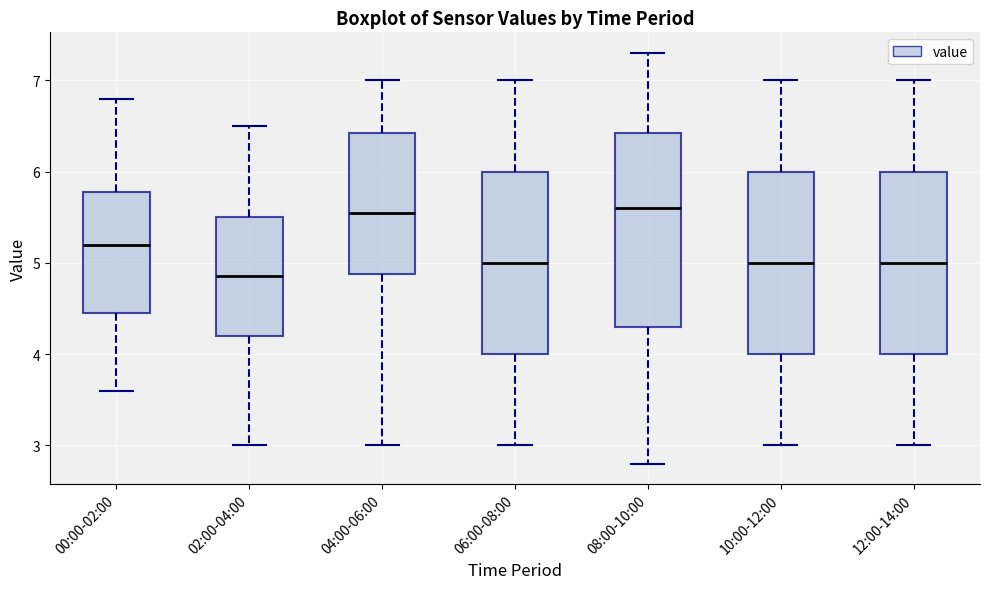

Reading left to right, read every box against the y-axis: the position of its median line, the range the box covers, and the ends of its whiskers. The values are not printed on the chart, so give them approximately, as read against the axis.

00:00-02:00: median 5.2, box 4.5 to 5.8, whiskers 3.6 to 6.8
02:00-04:00: median 4.9, box 4.2 to 5.5, whiskers 3.0 to 6.5
04:00-06:00: median 5.6, box 4.9 to 6.4, whiskers 3.0 to 7.0
06:00-08:00: median 5.0, box 4.0 to 6.0, whiskers 3.0 to 7.0
08:00-10:00: median 5.6, box 4.3 to 6.4, whiskers 2.8 to 7.3
10:00-12:00: median 5.0, box 4.0 to 6.0, whiskers 3.0 to 7.0
12:00-14:00: median 5.0, box 4.0 to 6.0, whiskers 3.0 to 7.0